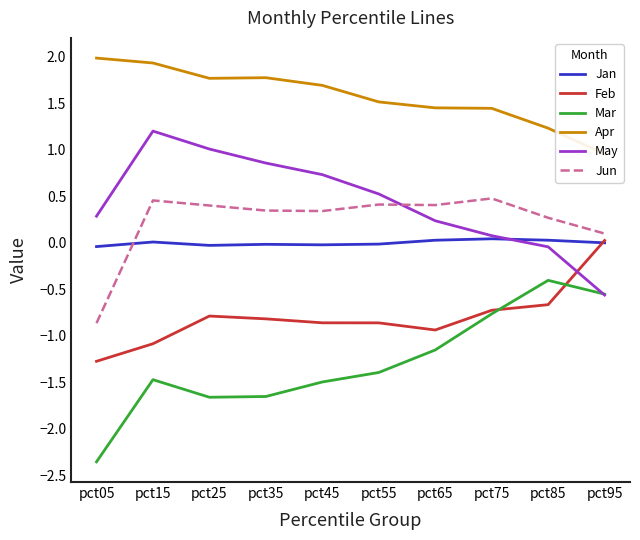

Where is the first local maximum for Feb?

pct25